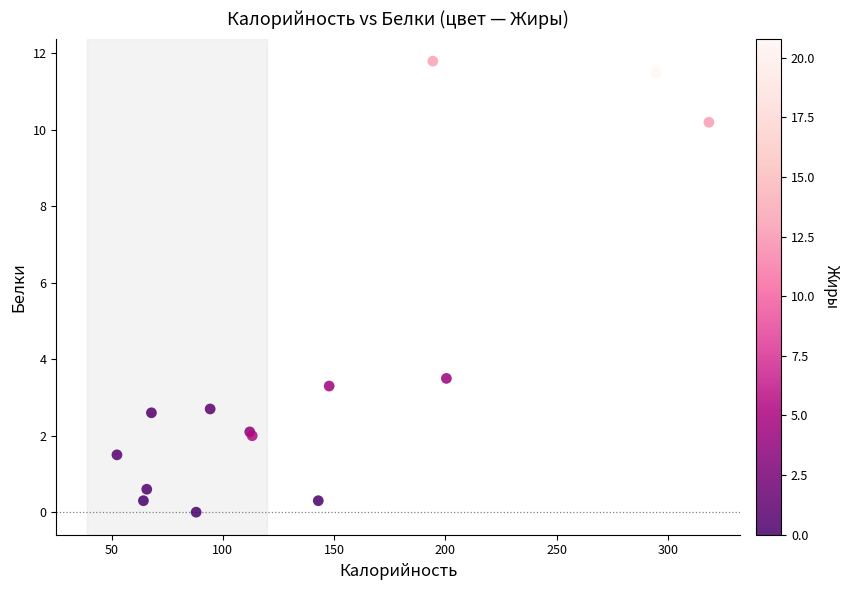

What Y value in the scatter plot is closest to 5?

3.5